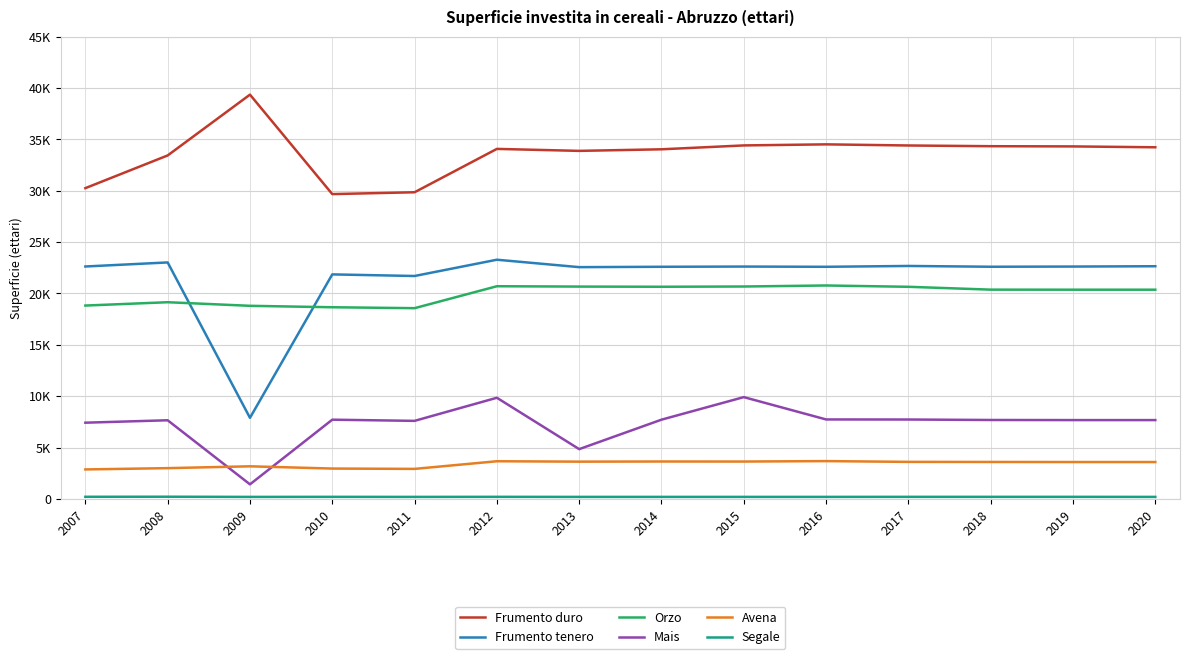

What is the difference between the highest and lowest values at 2018?

34150